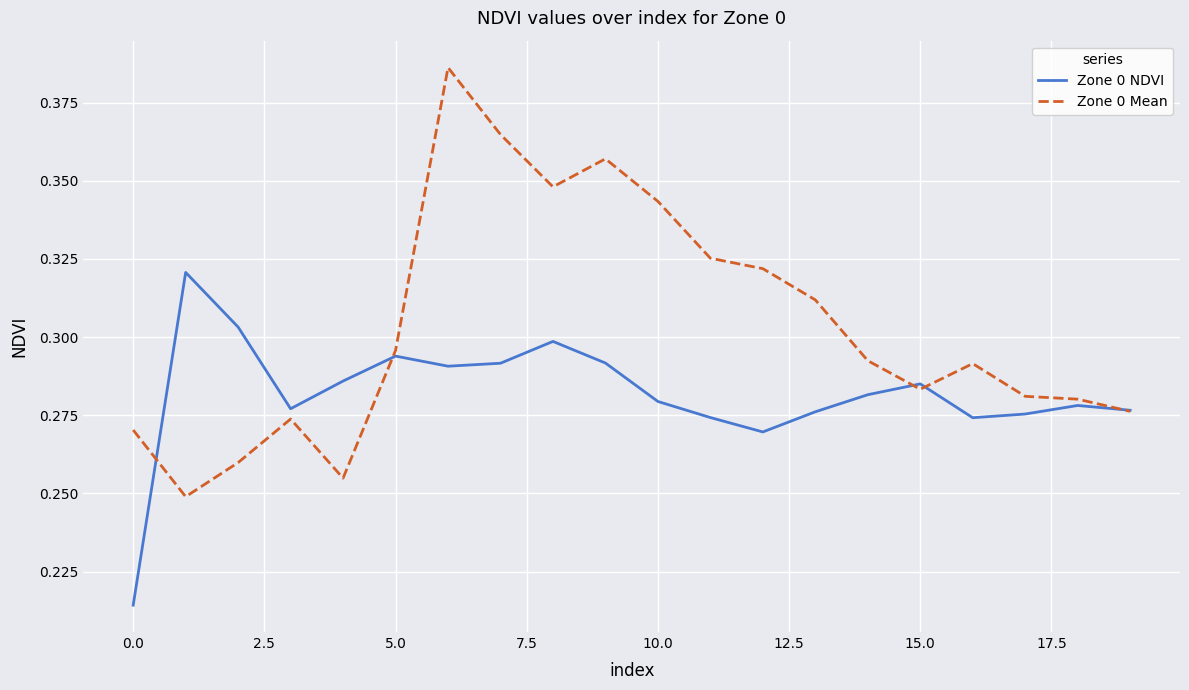

Is this an area chart (filled region under the line)?

No